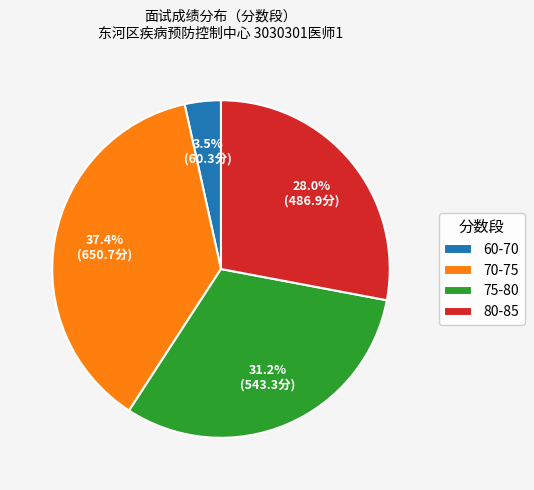

Do 70-75 and 60-70 together represent more than half of the pie?

No